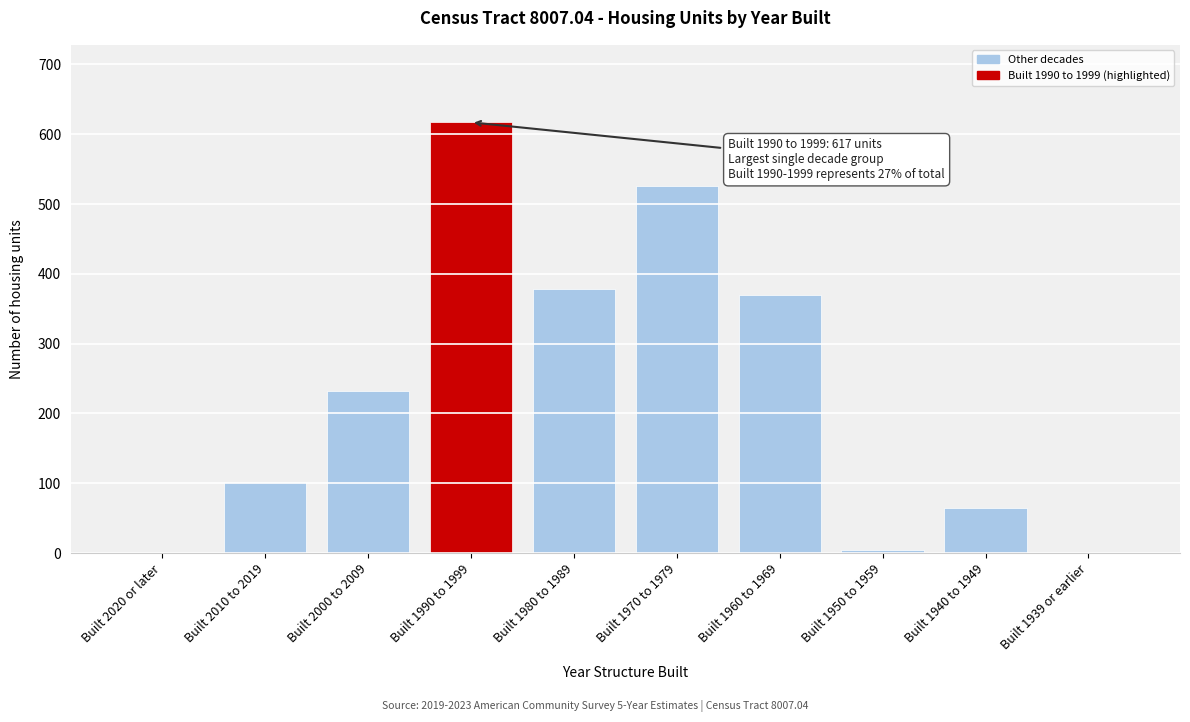

Reading left to right, transcribe all the data shown in this chart.

Built 2020 or later=0	Built 2010 to 2019=102	Built 2000 to 2009=232	Built 1990 to 1999=617	Built 1980 to 1989=378	Built 1970 to 1979=526	Built 1960 to 1969=369	Built 1950 to 1959=4	Built 1940 to 1949=64	Built 1939 or earlier=0